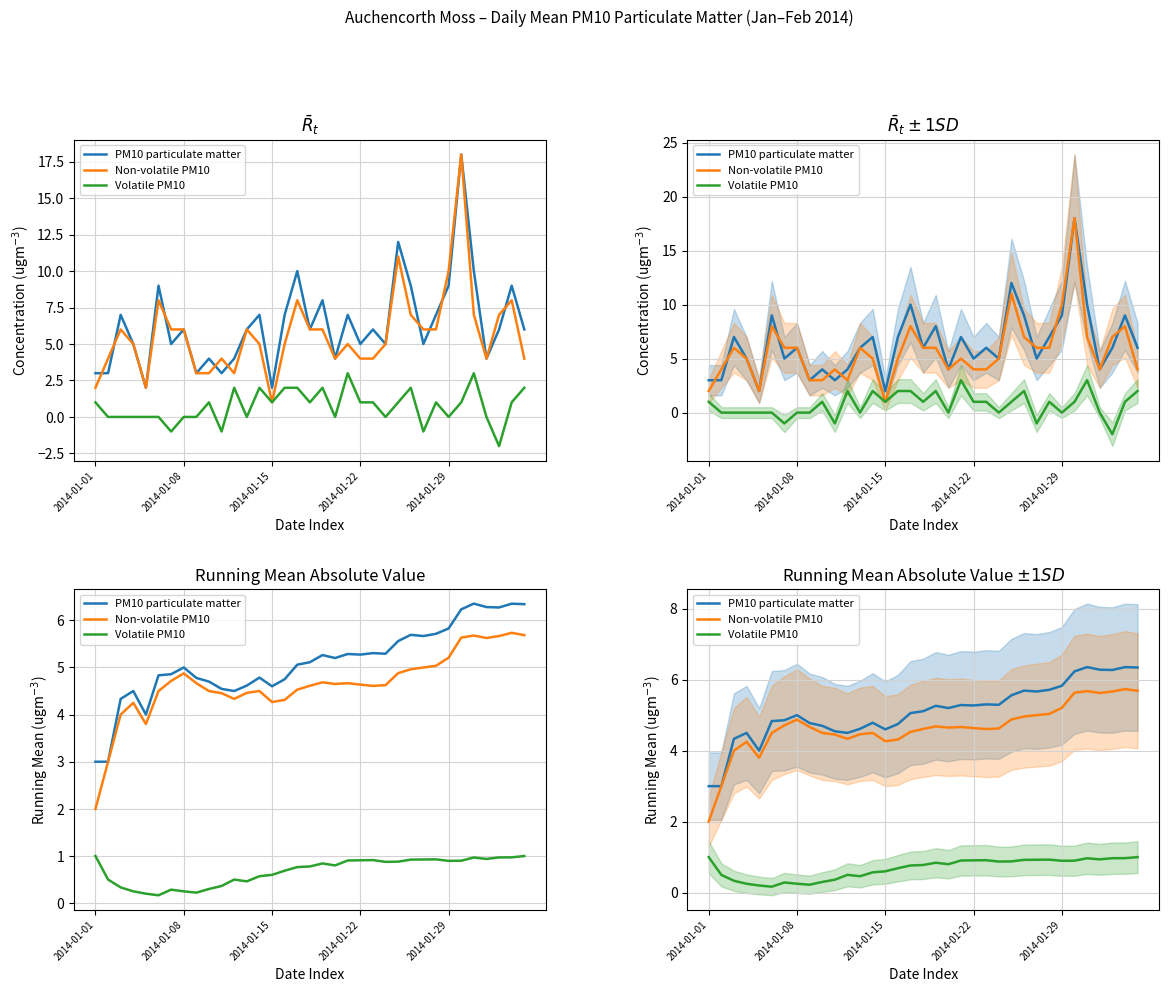

The value of PM10 particulate matter at 11 is 4.5. True or false?

True